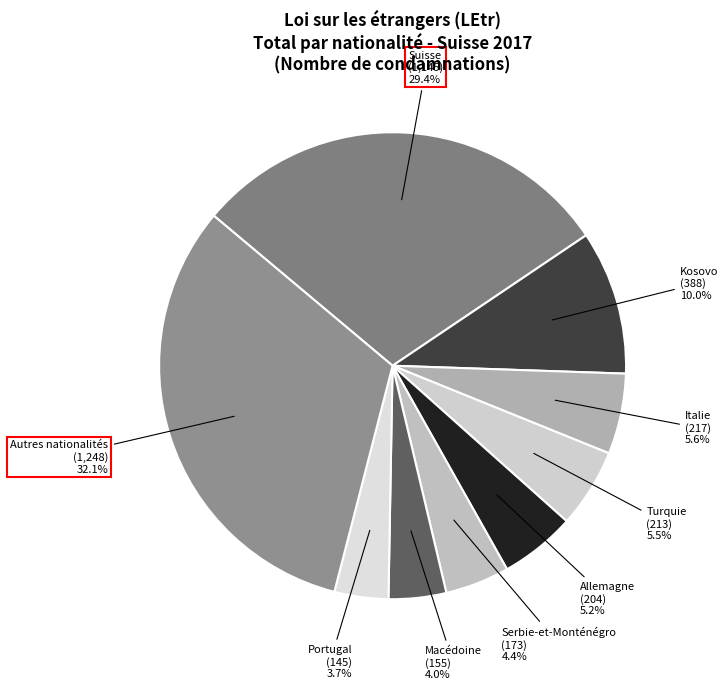

To the nearest percent, what is the difference between the Serbie-et-Monténégro and Portugal slice percentages?

1%